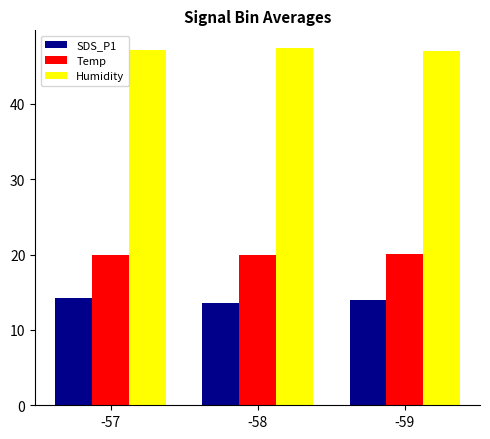

What is the difference between the maximum and second lowest values in the SDS_P1 series?

0.4